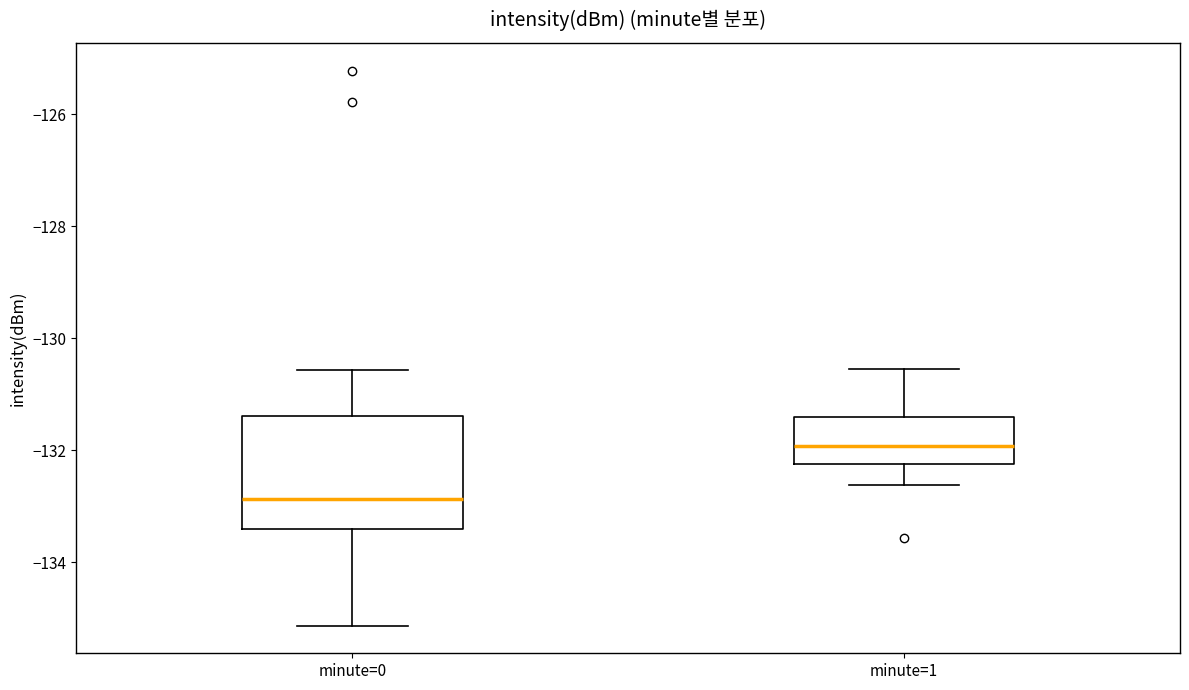

Which box has the lowest median line?

minute=0